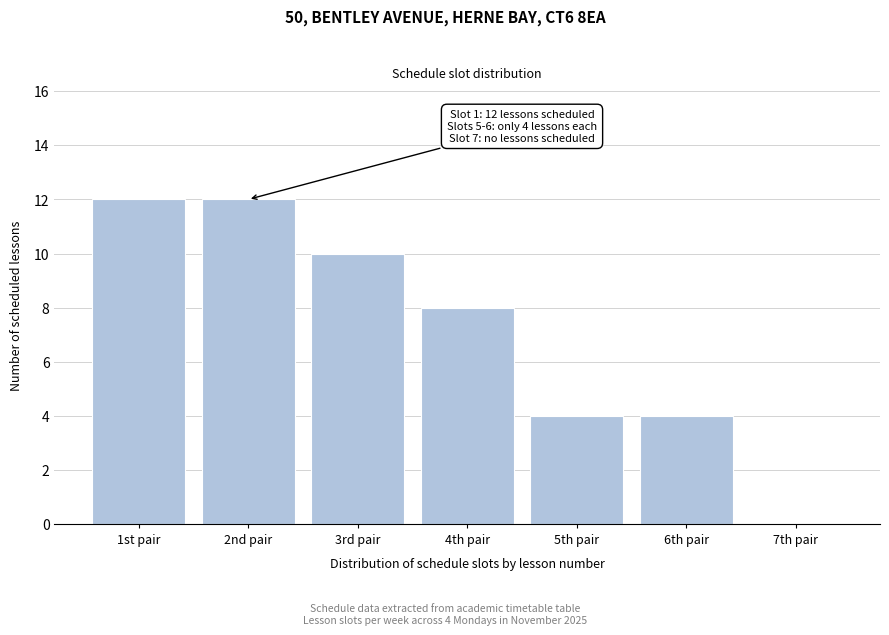

Reading left to right, extract all data points from this chart.

1st pair=12	2nd pair=12	3rd pair=10	4th pair=8	5th pair=4	6th pair=4	7th pair=0